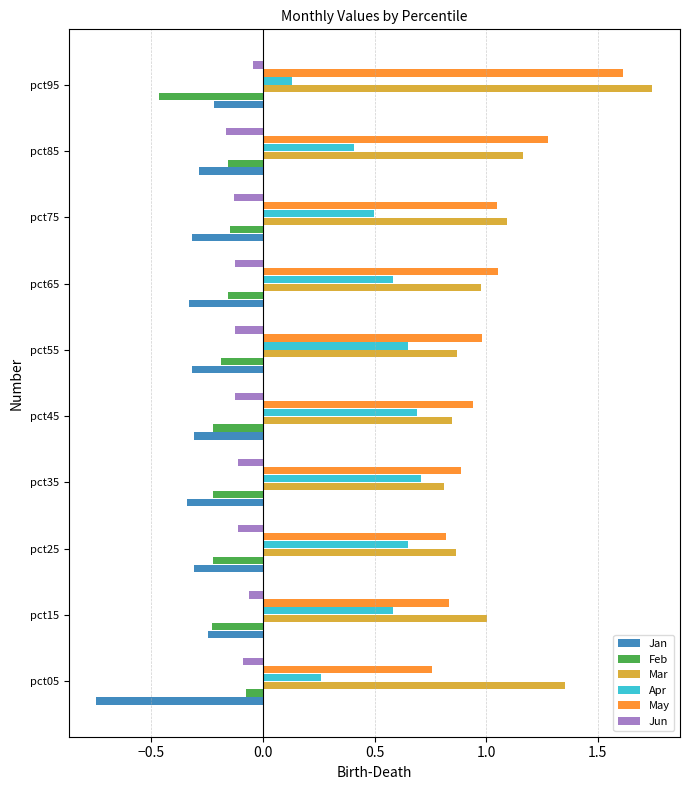

Which series has the largest range (max minus min)?

Mar